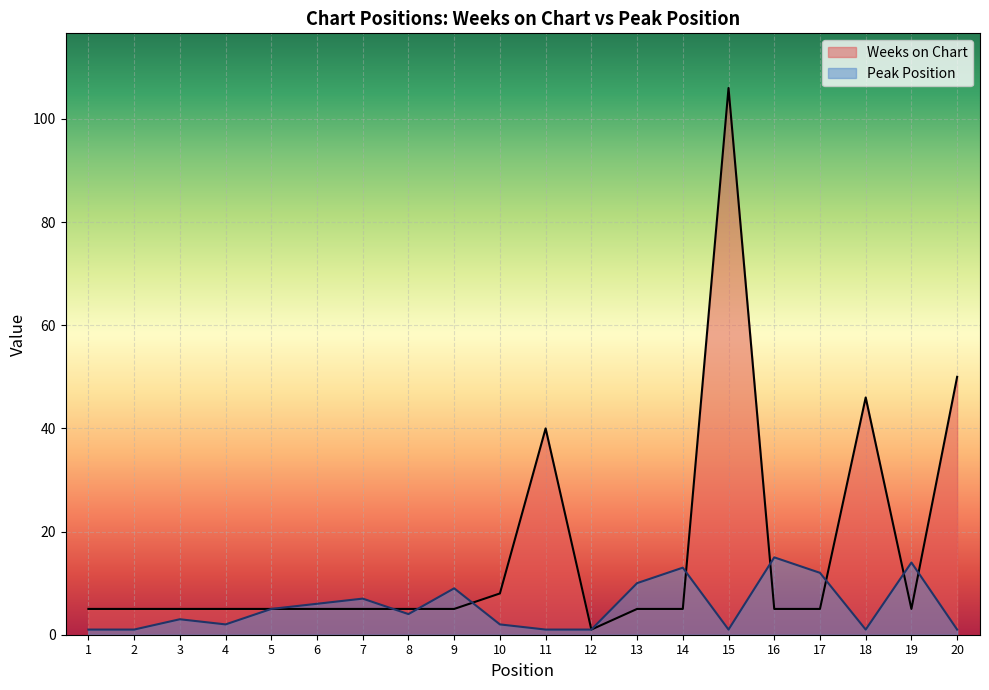

True or false: Weeks on Chart and Peak Position cross at least once.

True